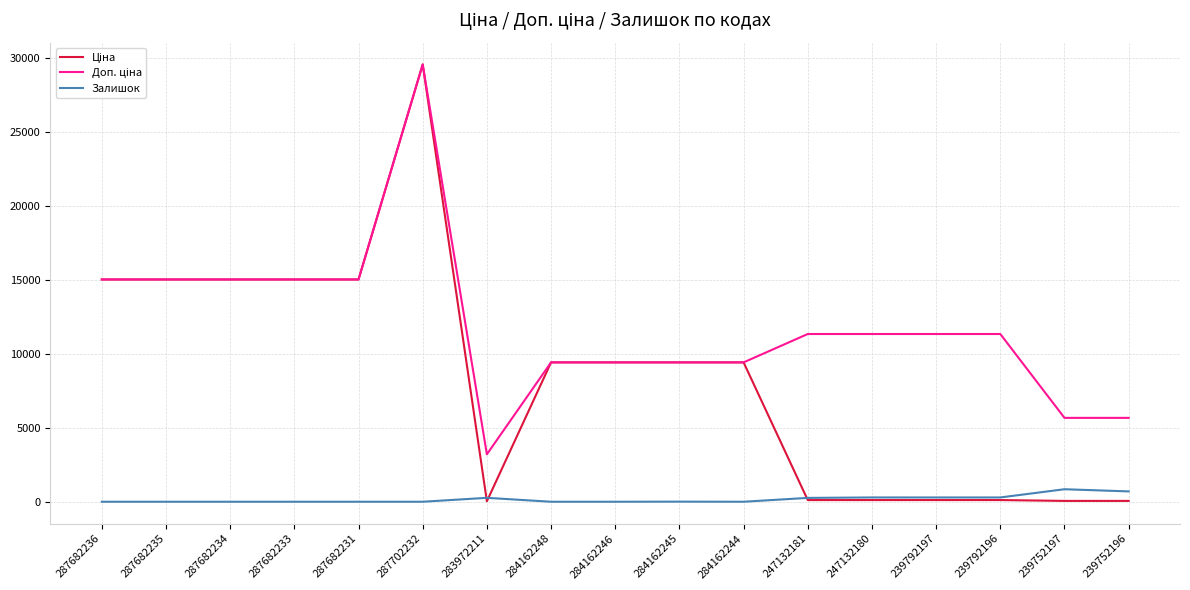

Does the chart have visible grid lines?

Yes